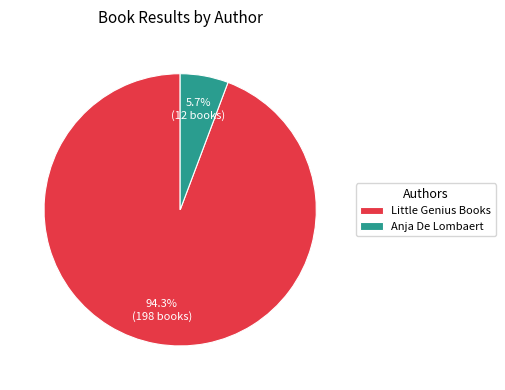

What percentage is the Little Genius Books slice, to the nearest percent?

94%